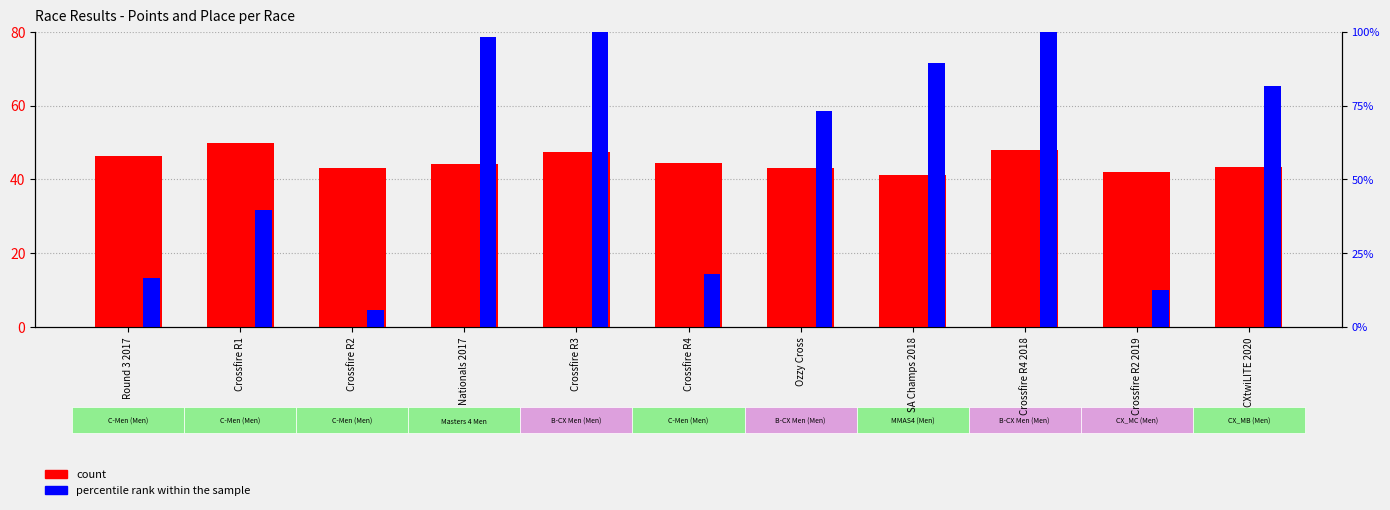

What is the label of the 11th bar from the right?

Round 3 2017